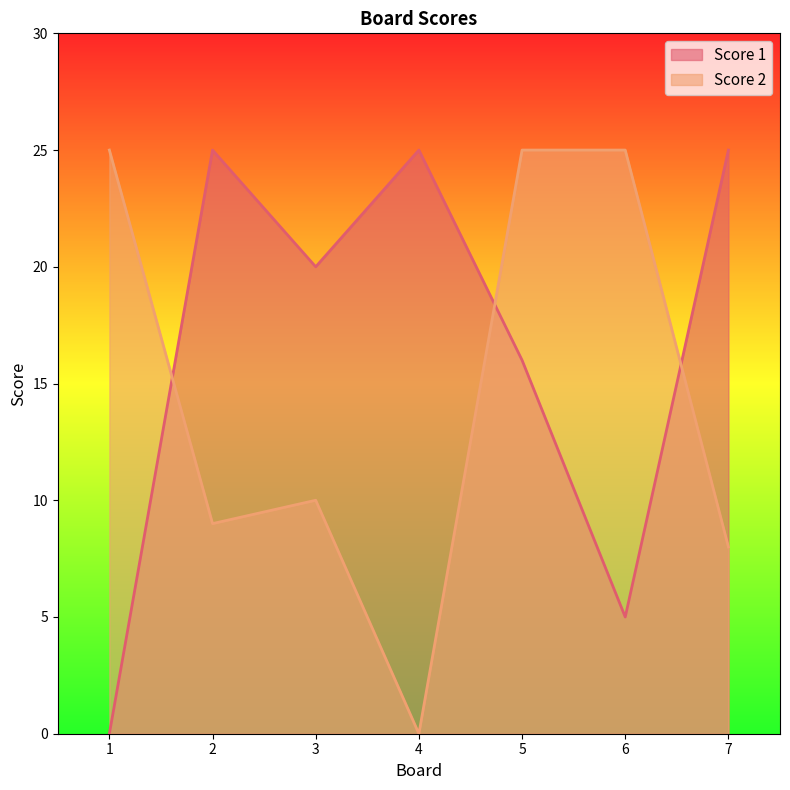

List the series in order of their peak value, highest first.

Score 1, Score 2